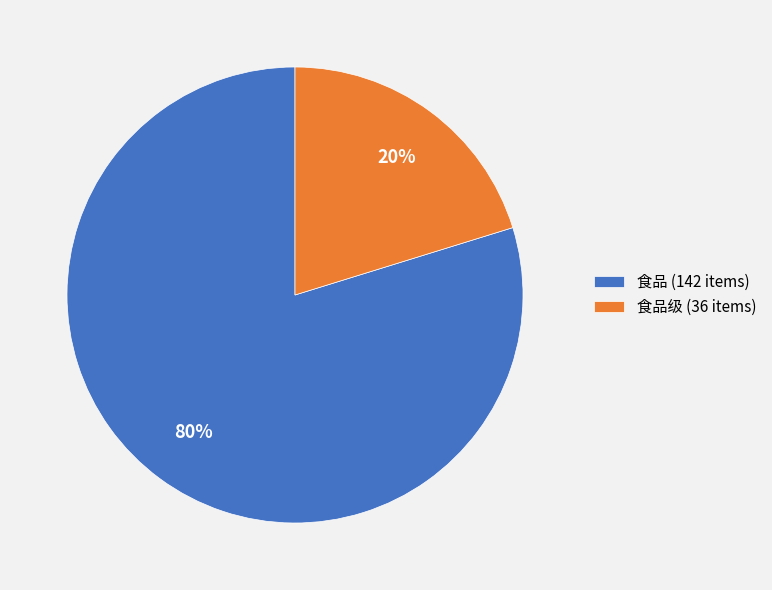

To the nearest percent, what is the average slice percentage?

50%